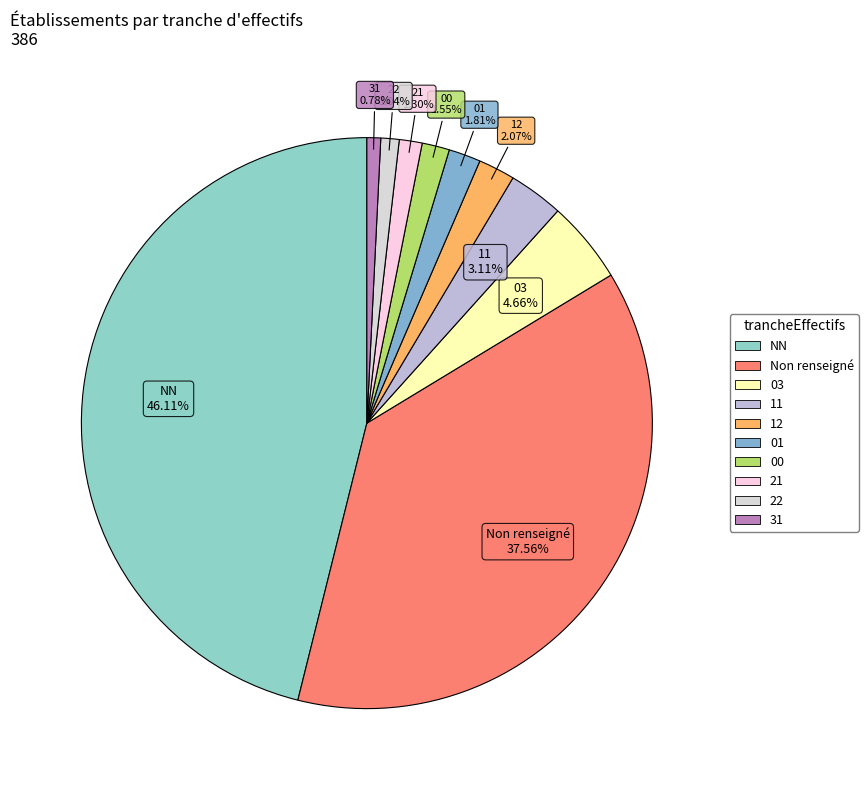

Which has a higher value, 22 or 12?

12